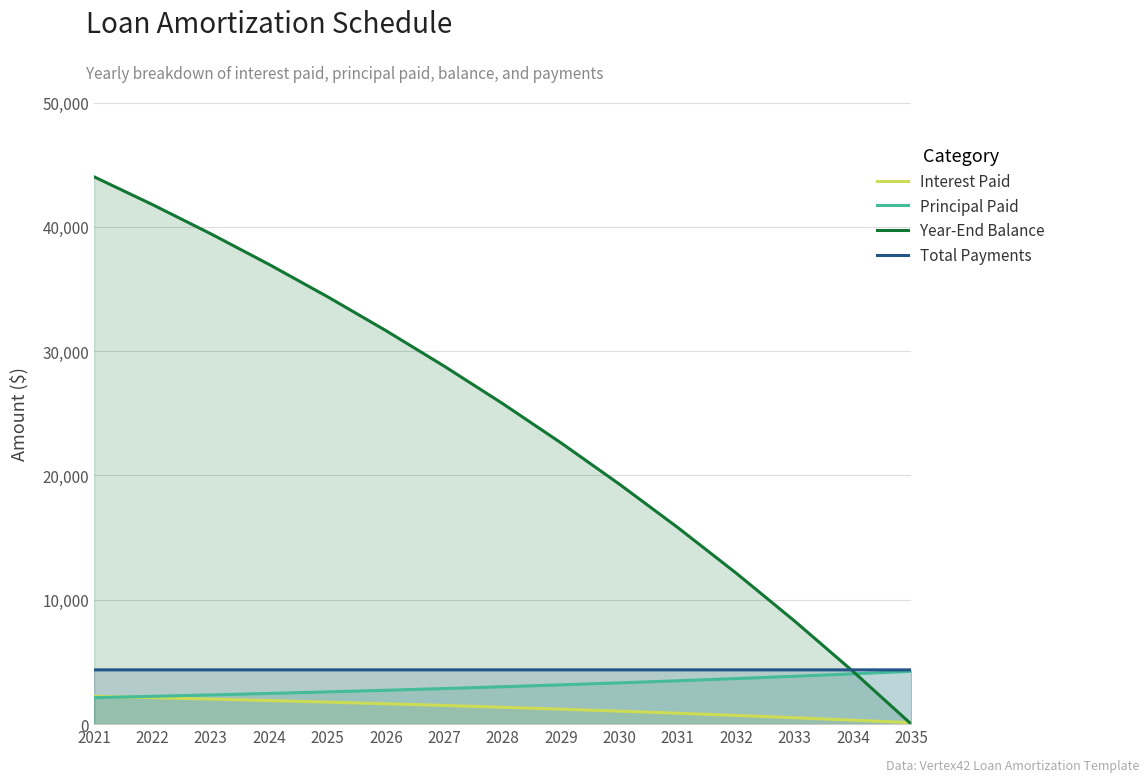

At which label does Interest Paid reach its minimum?

2035